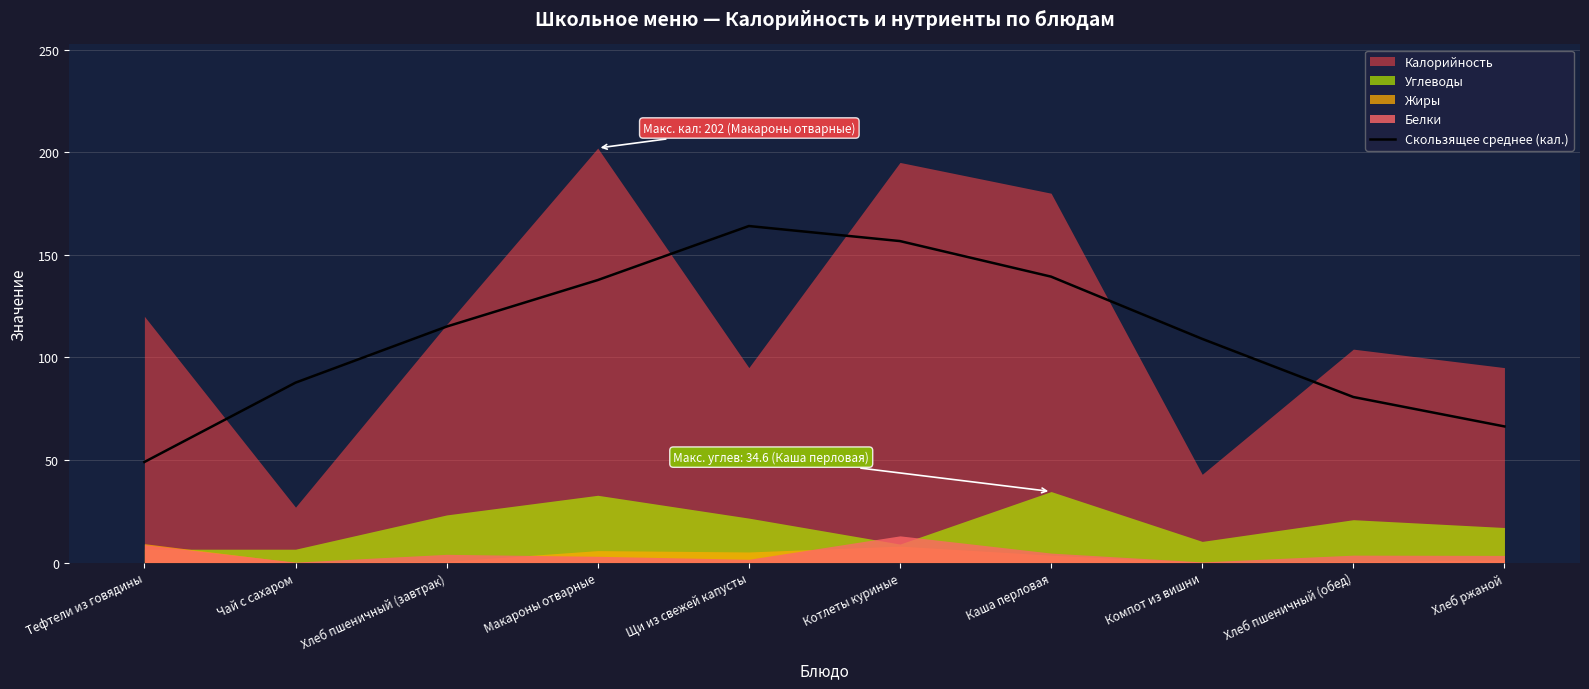

The Скользящее среднее (кал.) series shows 49.0 at Тефтели из говядины. True or false?

True